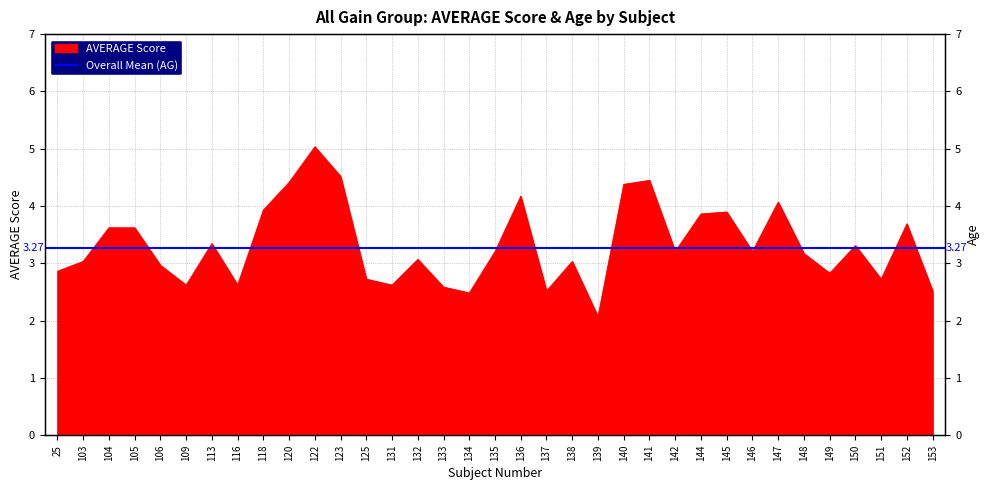

Which label corresponds to the largest value in the chart?

122